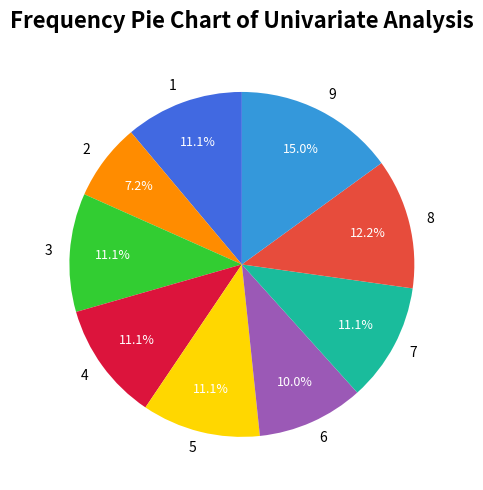

Is there a majority slice in this chart?

No